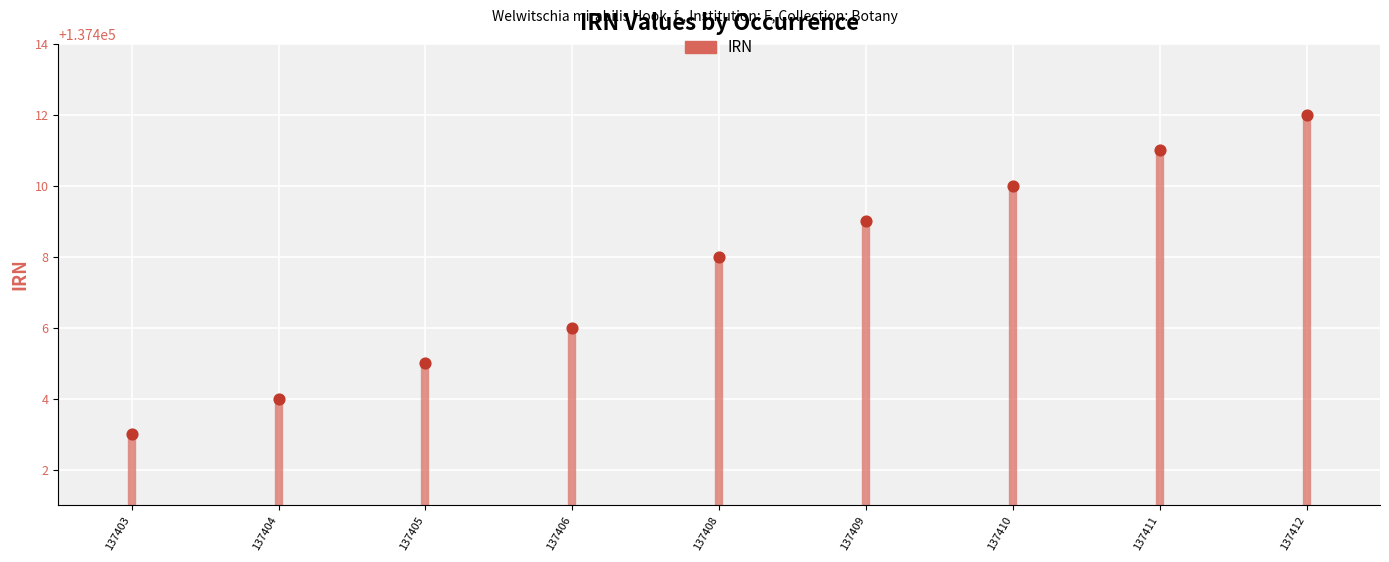

What is the range of Y values (max minus min)?

9